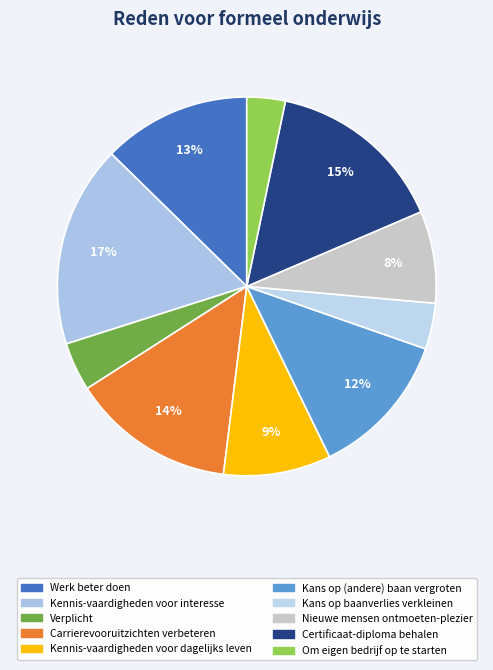

Does Om eigen bedrijf op te starten represent more than half of the total?

No